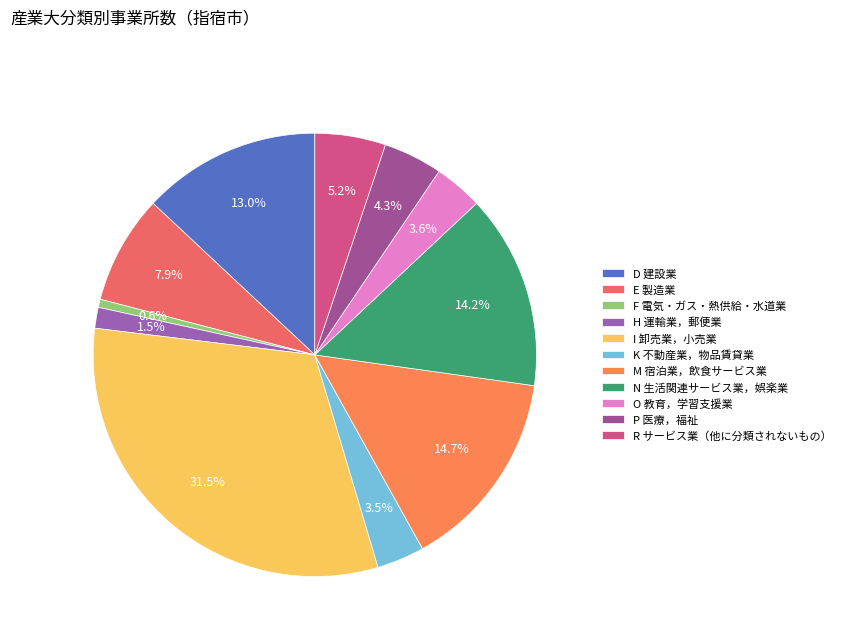

What is the total percentage of P 医療，福祉 and E 製造業?

12.3%